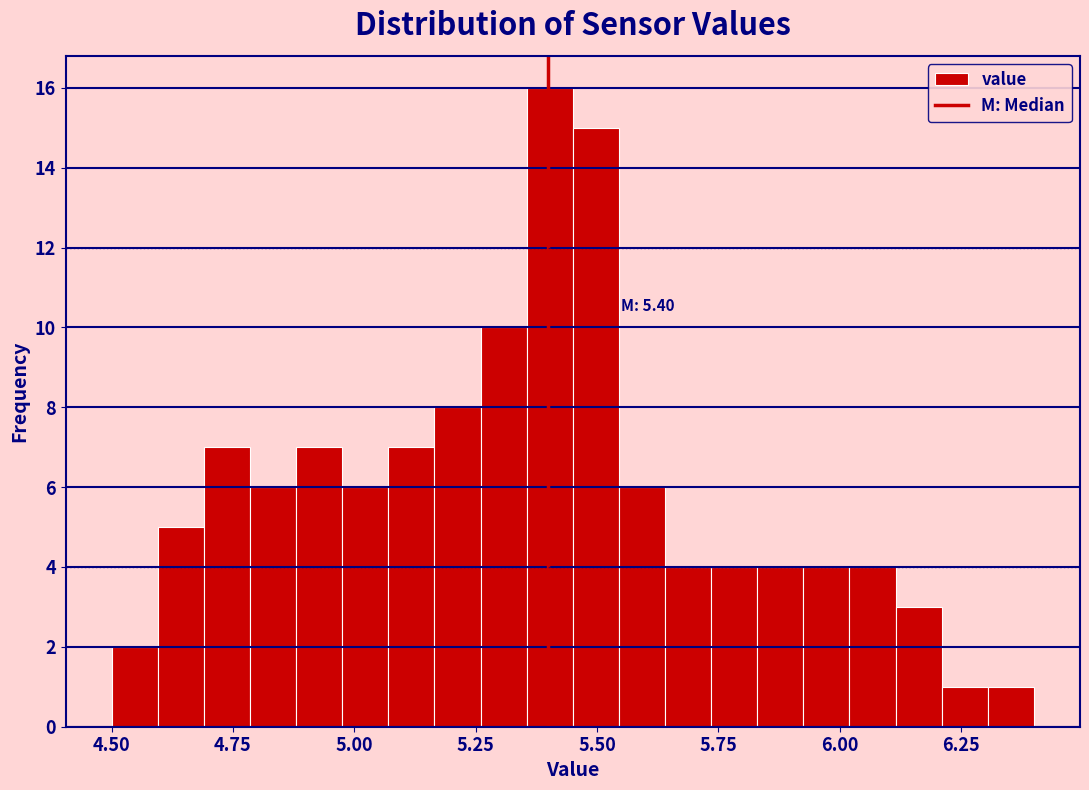

Read against the x-axis, roughly where is the centre of the tallest bar?

5.40